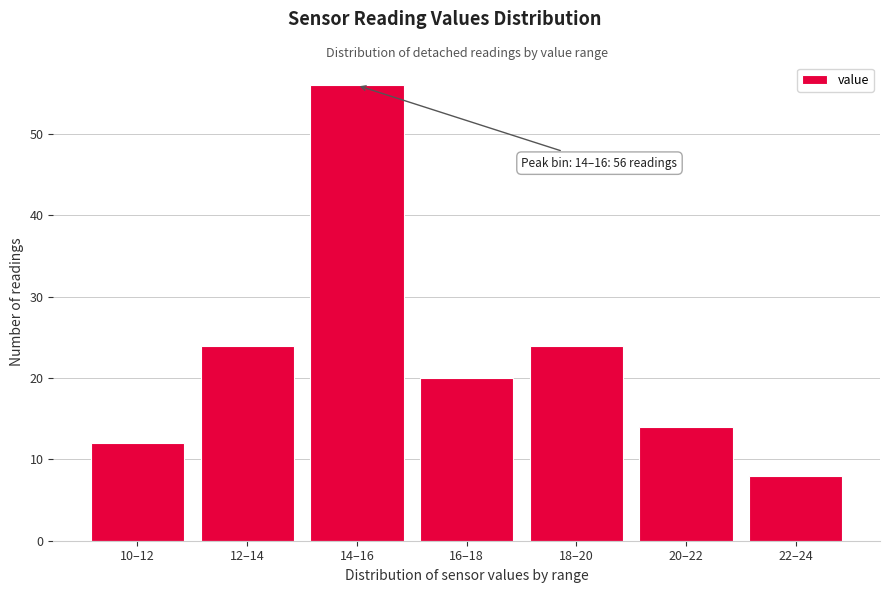

Reading left to right, list all the values displayed in this chart.

10–12=12	12–14=24	14–16=56	16–18=20	18–20=24	20–22=14	22–24=8